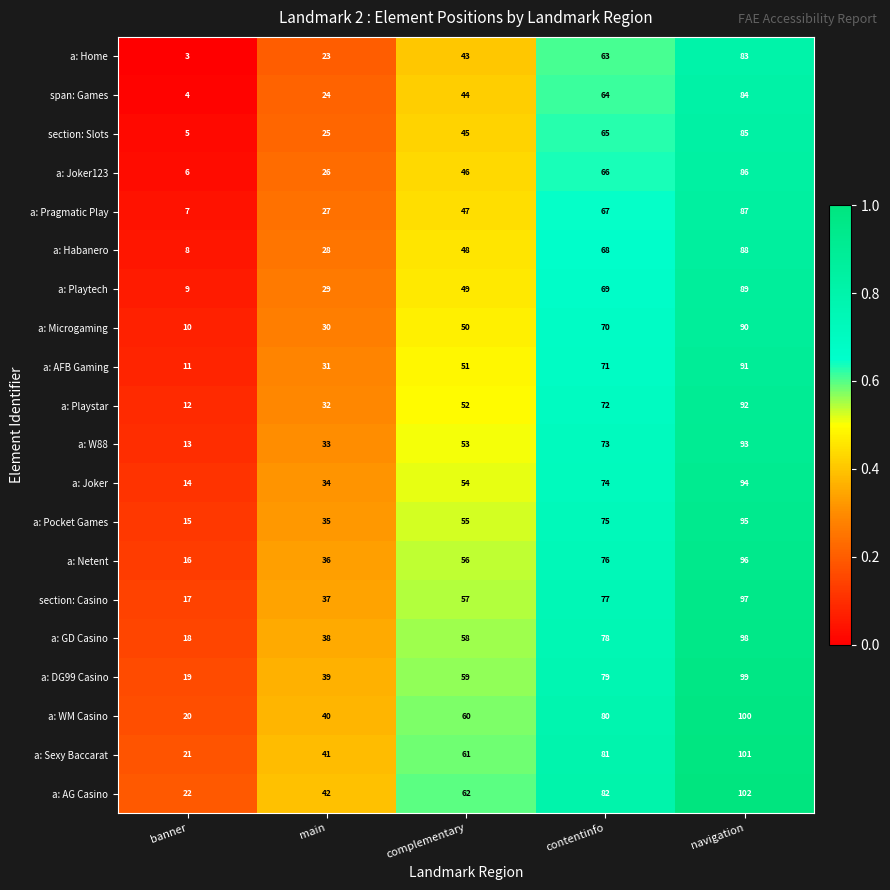

What value does the a: WM Casino series have at contentinfo, to the nearest 5?

80